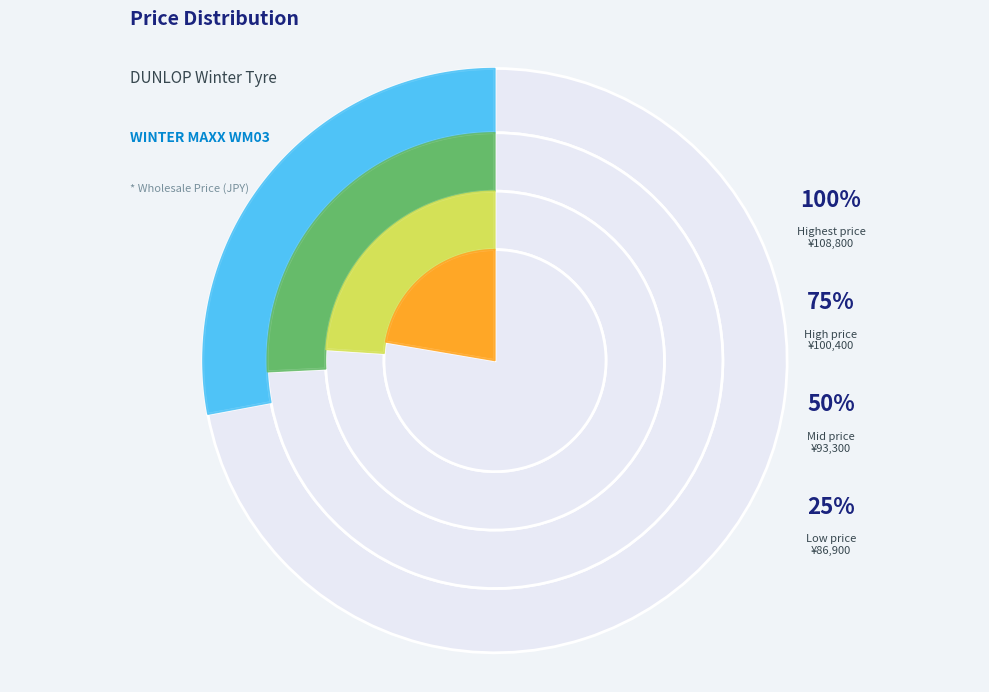

Is there a majority slice in this chart?

No